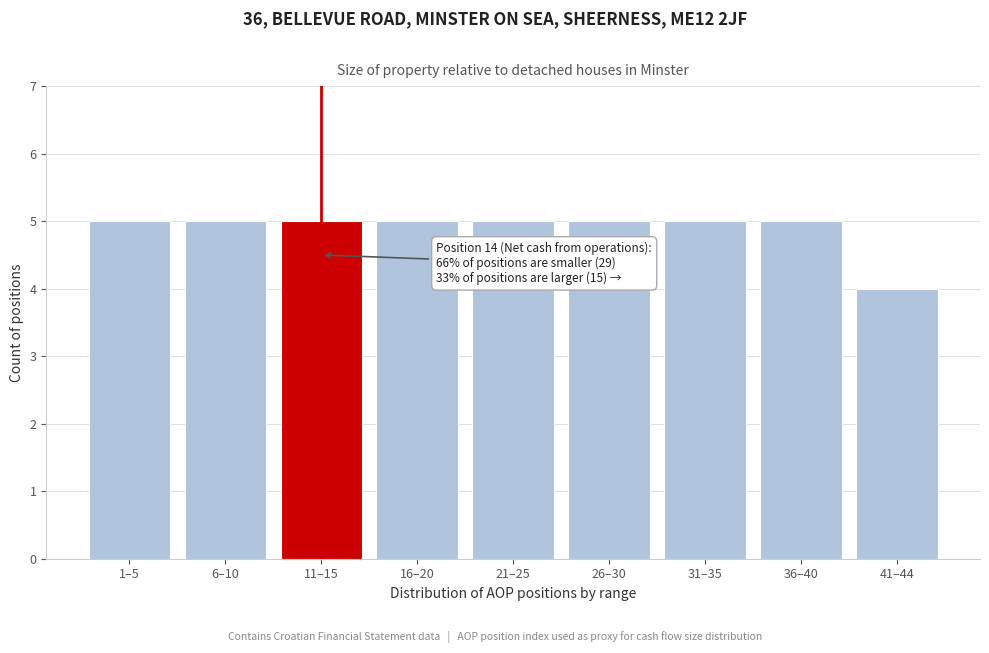

Reading left to right, list all the values displayed in this chart.

1–5=5	6–10=5	11–15=5	16–20=5	21–25=5	26–30=5	31–35=5	36–40=5	41–44=4